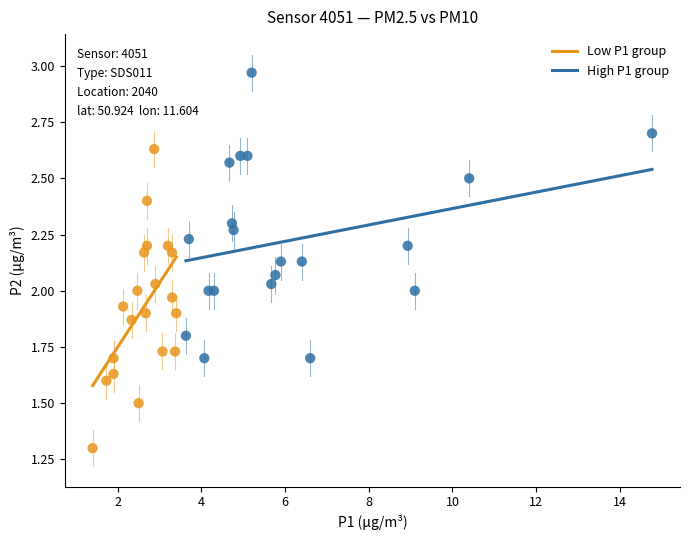

Which series has the largest Y range (max minus min)?

Low P1 group